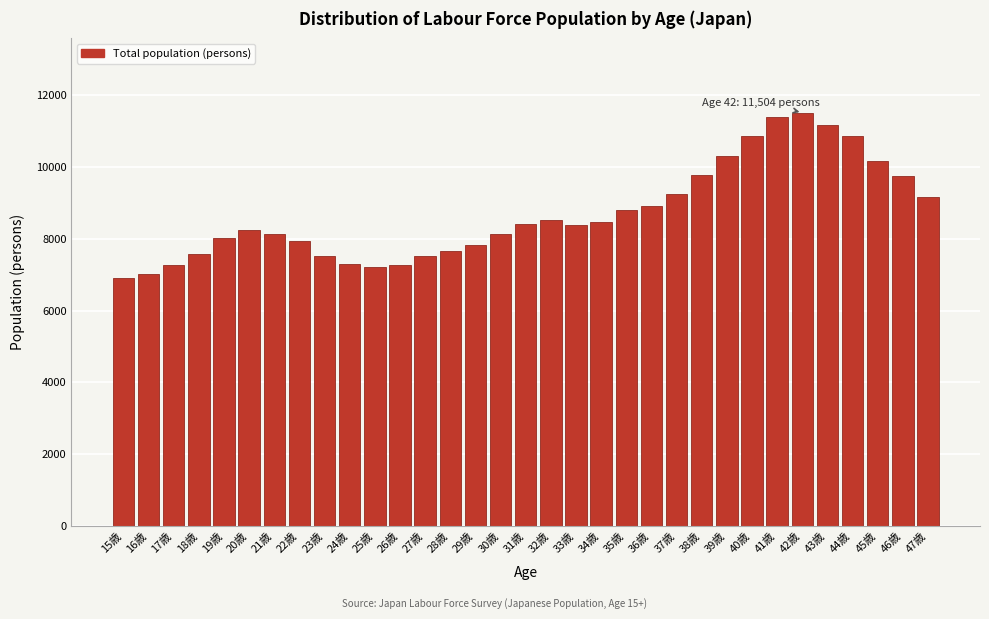

What is the maximum value shown in the chart?

11504